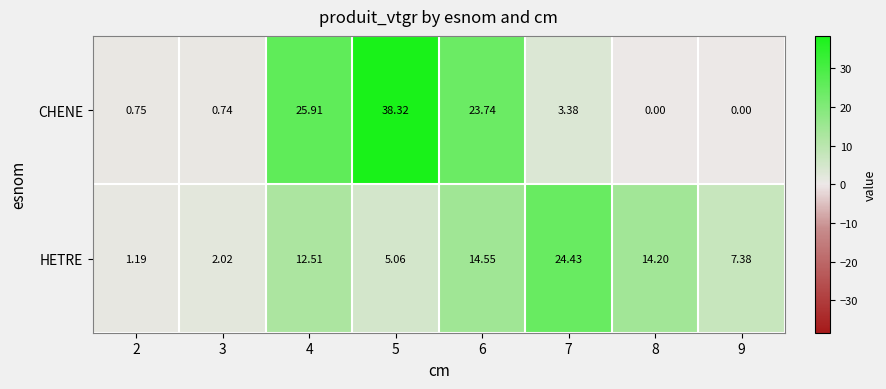

Which series changed the most between 7 and 8?

HETRE